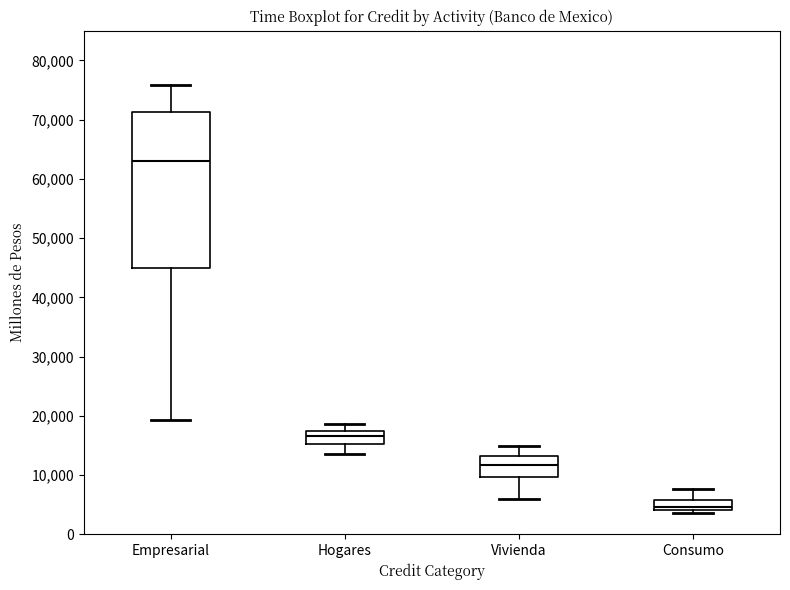

Where does the median line of the box for Empresarial sit on the y-axis? The values are not printed on the chart, so give them approximately, as read against the axis.

63000